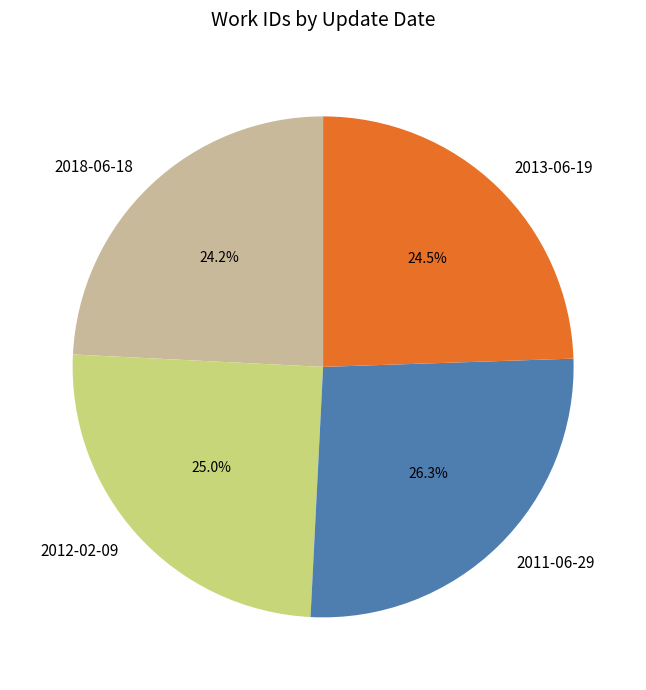

What is the ratio of the value at 2011-06-29 to the value at 2012-02-09?

1.1